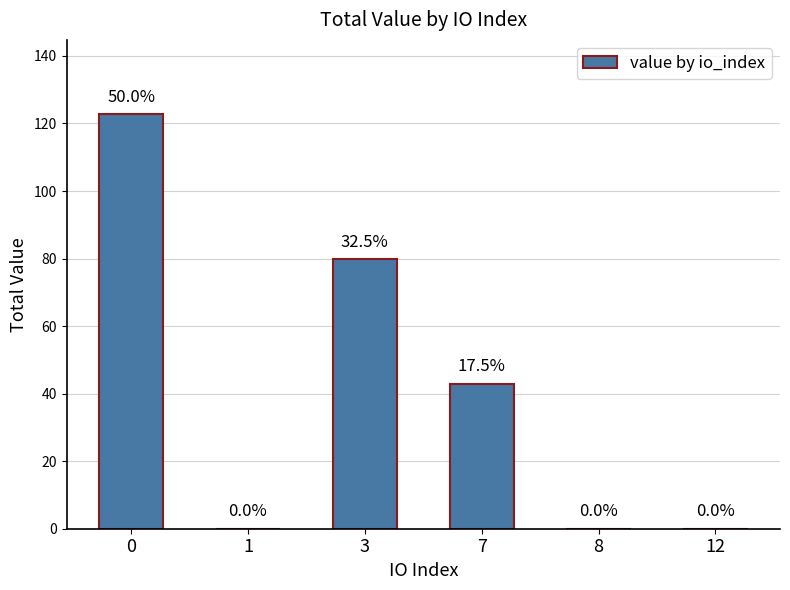

The value at 1 is 0.0. True or false?

True